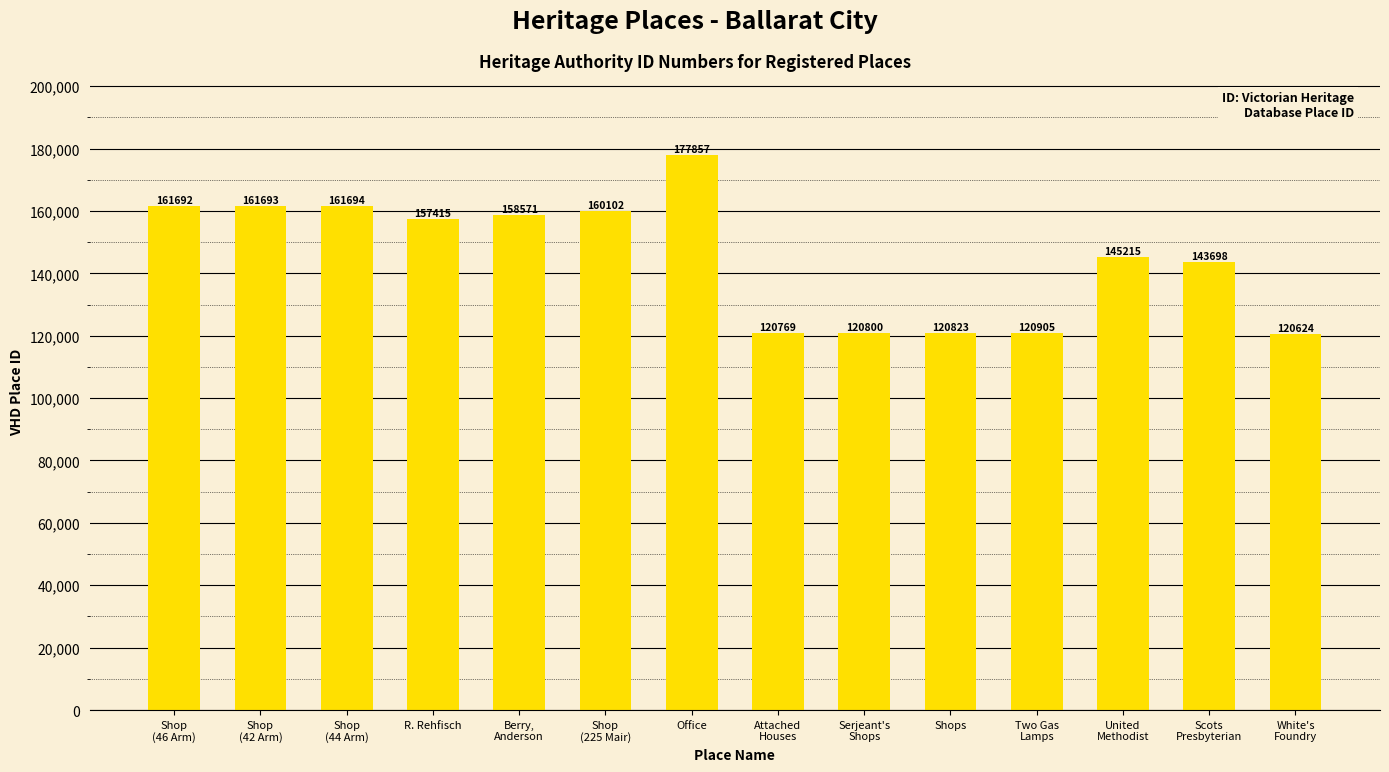

Is it true that the value at Serjeant's
Shops is 120800?

True